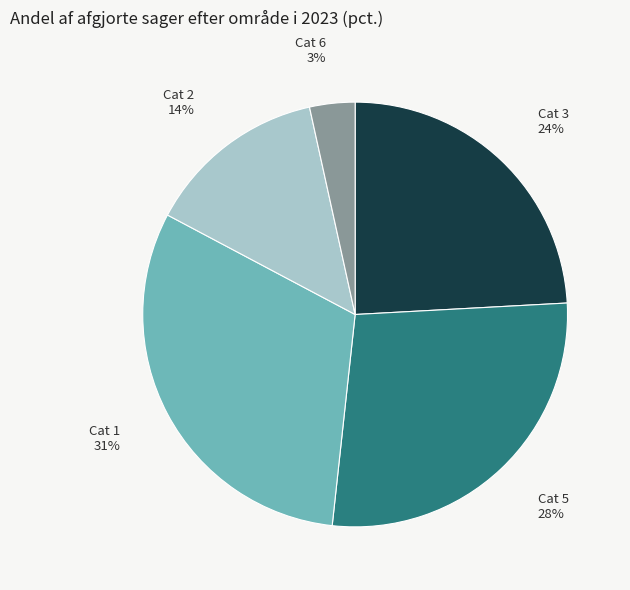

To the nearest percent, what is the difference between the largest and smallest slice percentages?

28%